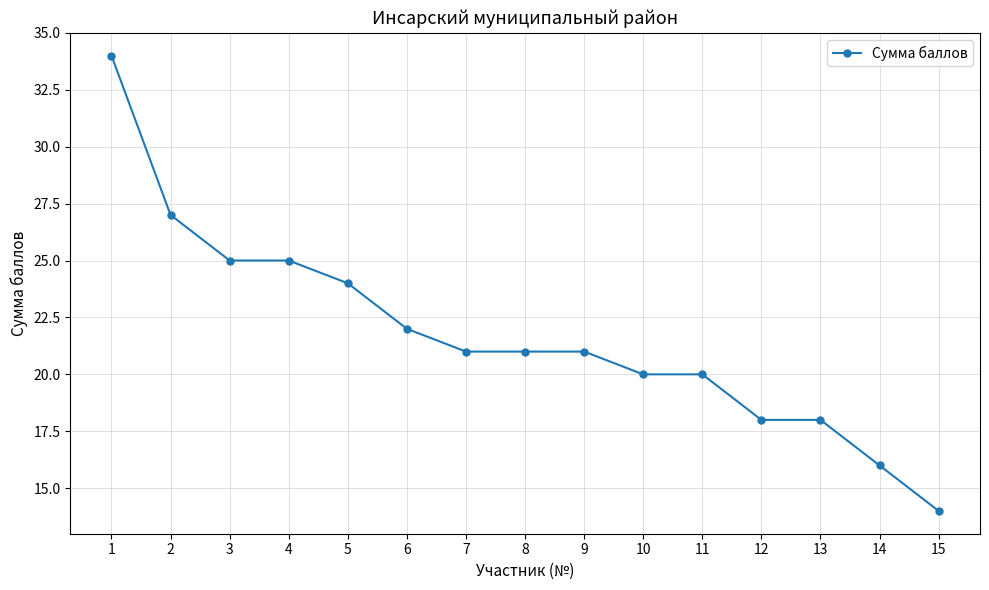

What is the value of the 5th point from the left?

24